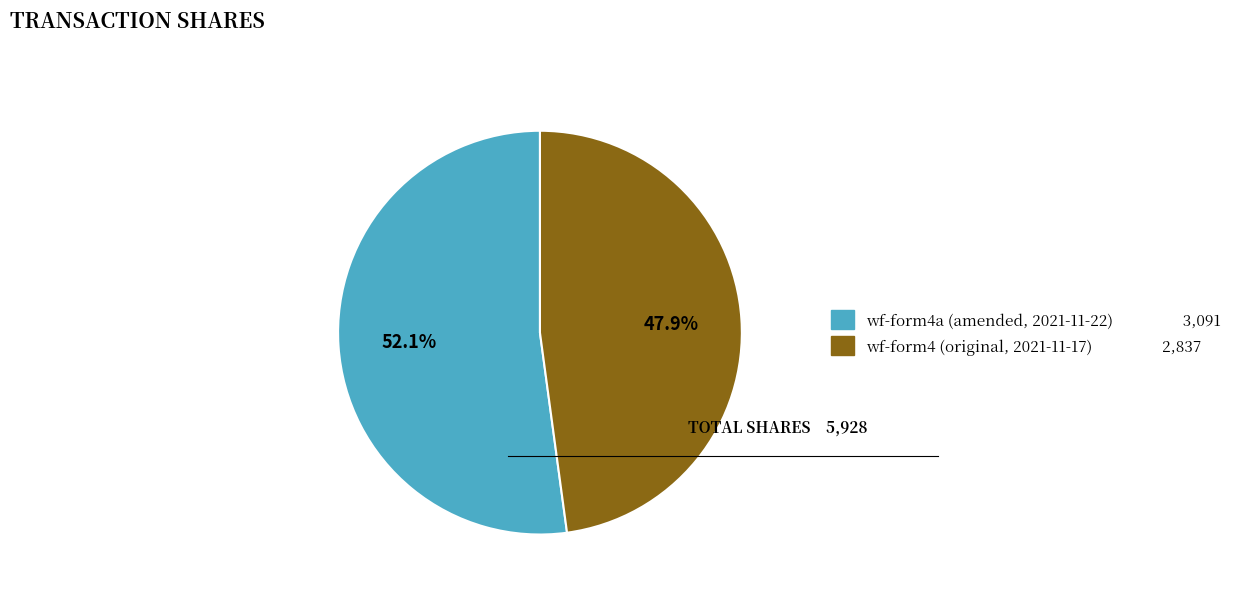

Is there any slice that represents more than half of the pie?

Yes